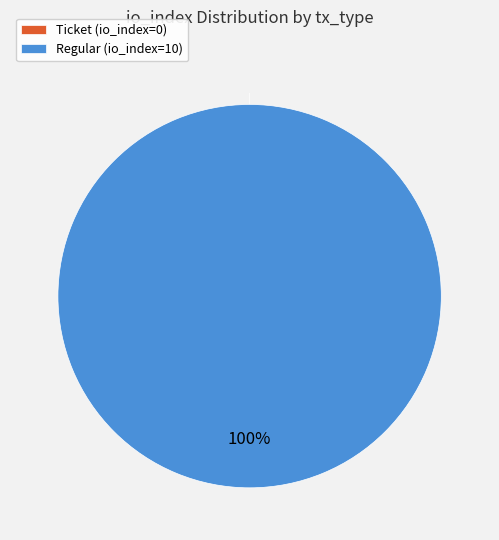

To the nearest percent, what percentage of the pie is tx_type=Regular (io_index=10)?

100%